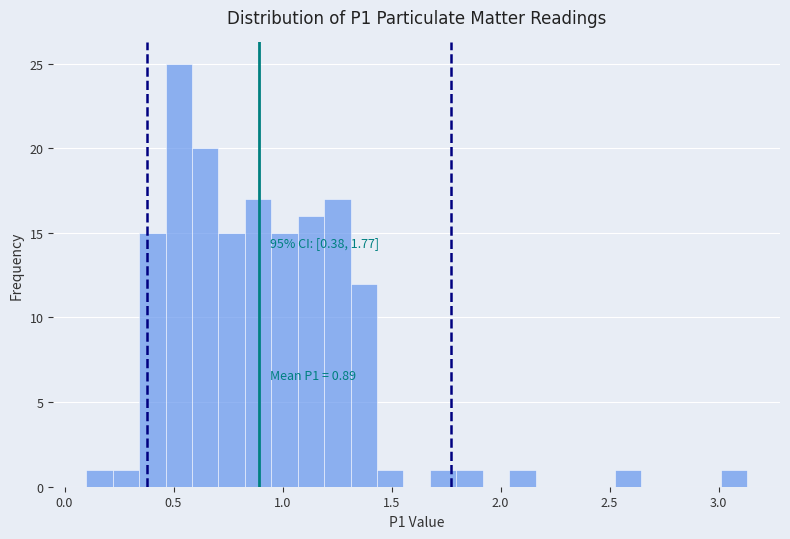

Read against the x-axis, roughly where is the centre of the tallest bar?

0.50